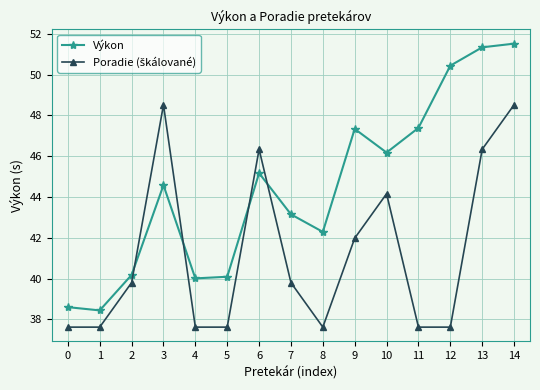

At which category is the sum across all series the highest?

14